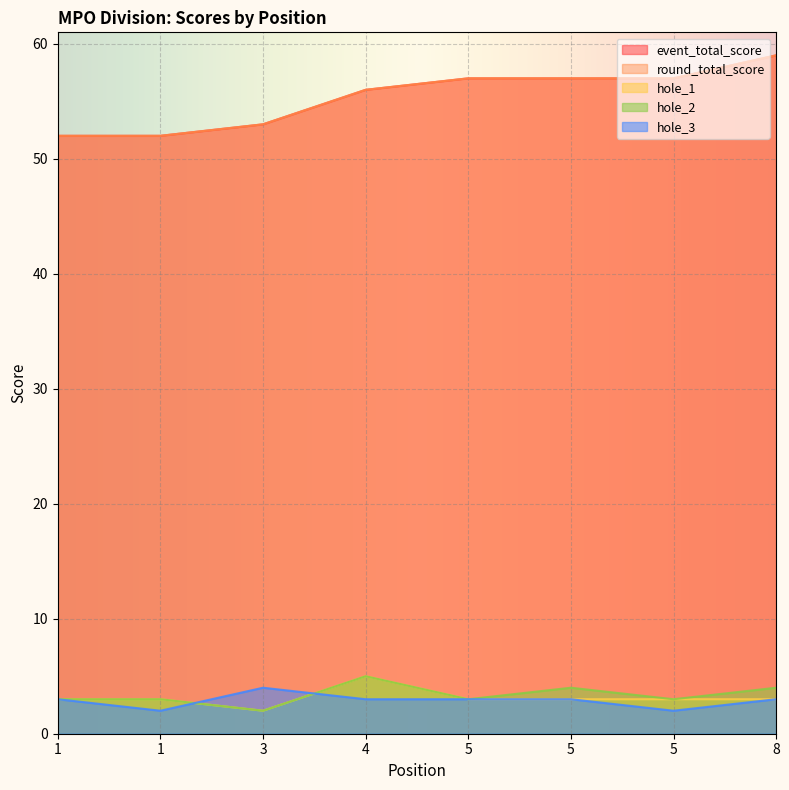

At which label is hole_3 closest to 3?

1